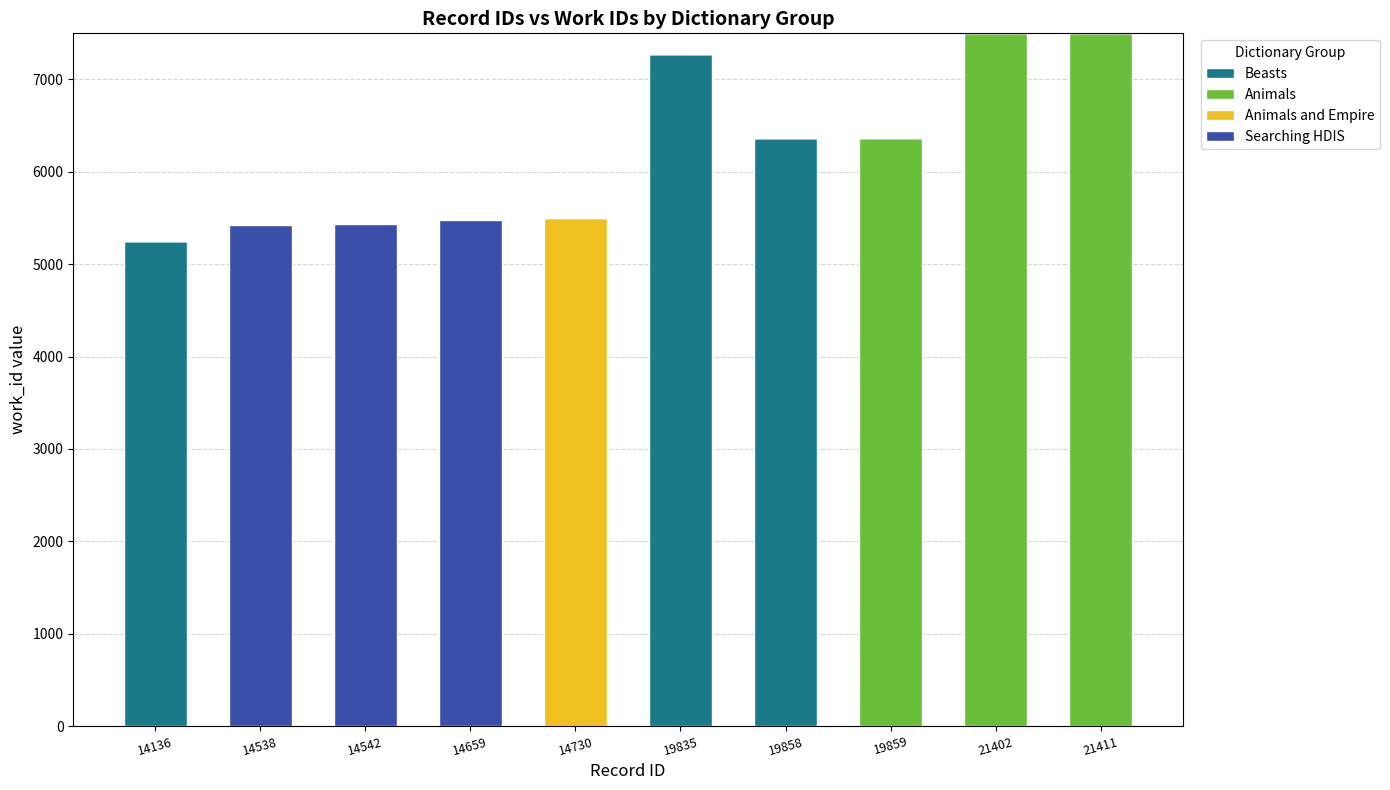

What is the total value across all series at 14542?

5432